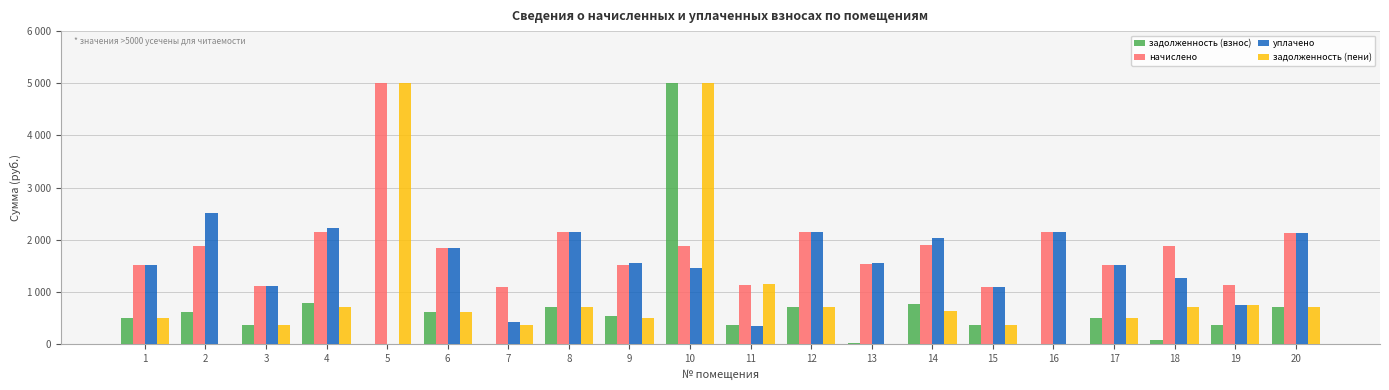

What is the difference between the maximum and second lowest values in the задолженность (взнос) series?

5000.0